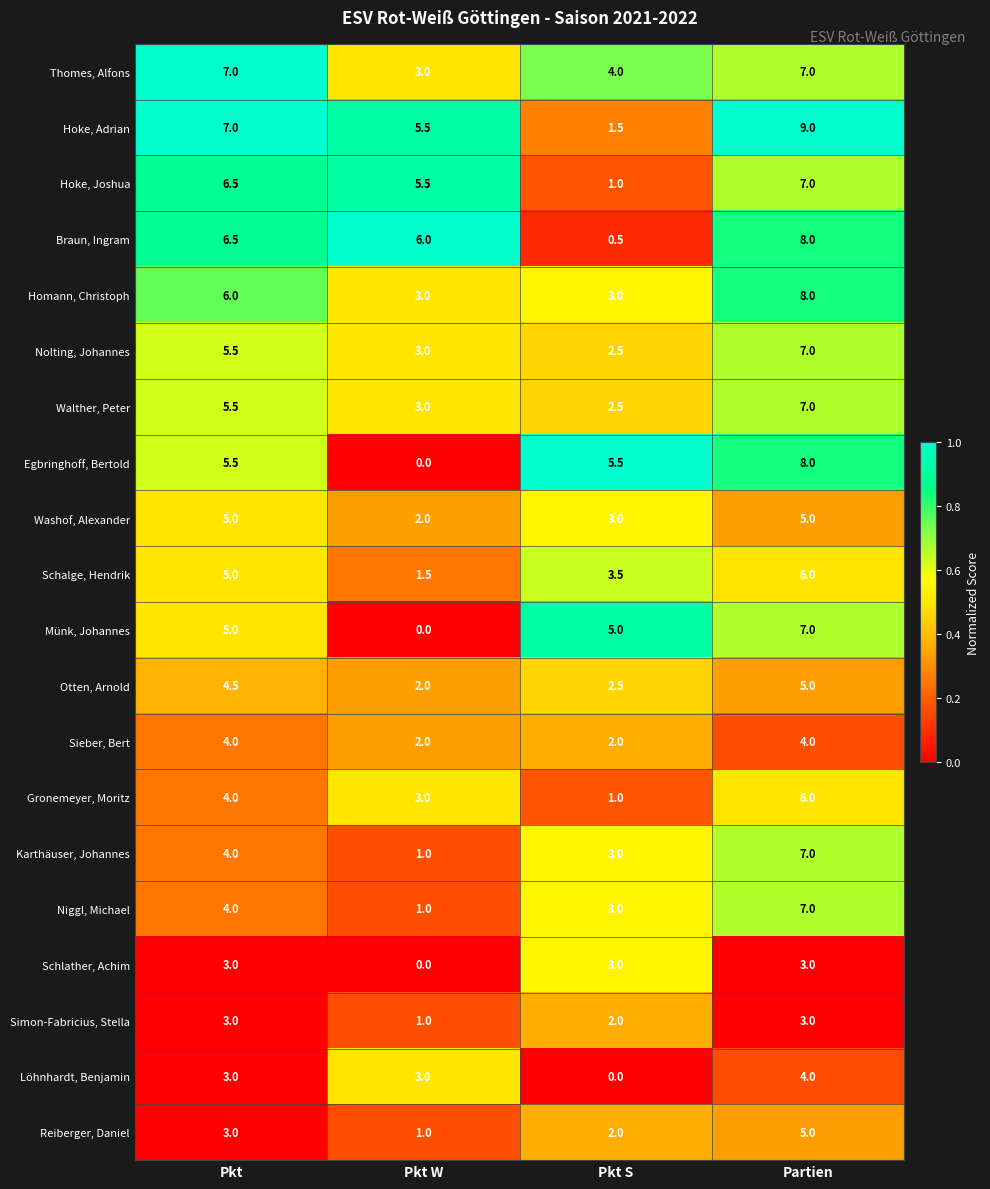

Which series has the widest spread of values?

Egbringhoff, Bertold